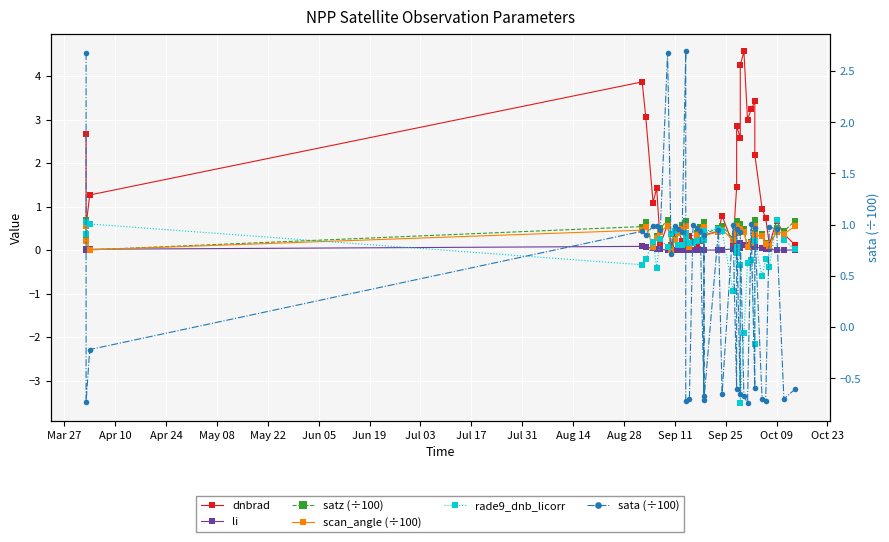

What are all the series names shown in the legend?

dnbrad, li, satz (÷100), scan_angle (÷100), rade9_dnb_licorr, sata (÷100)